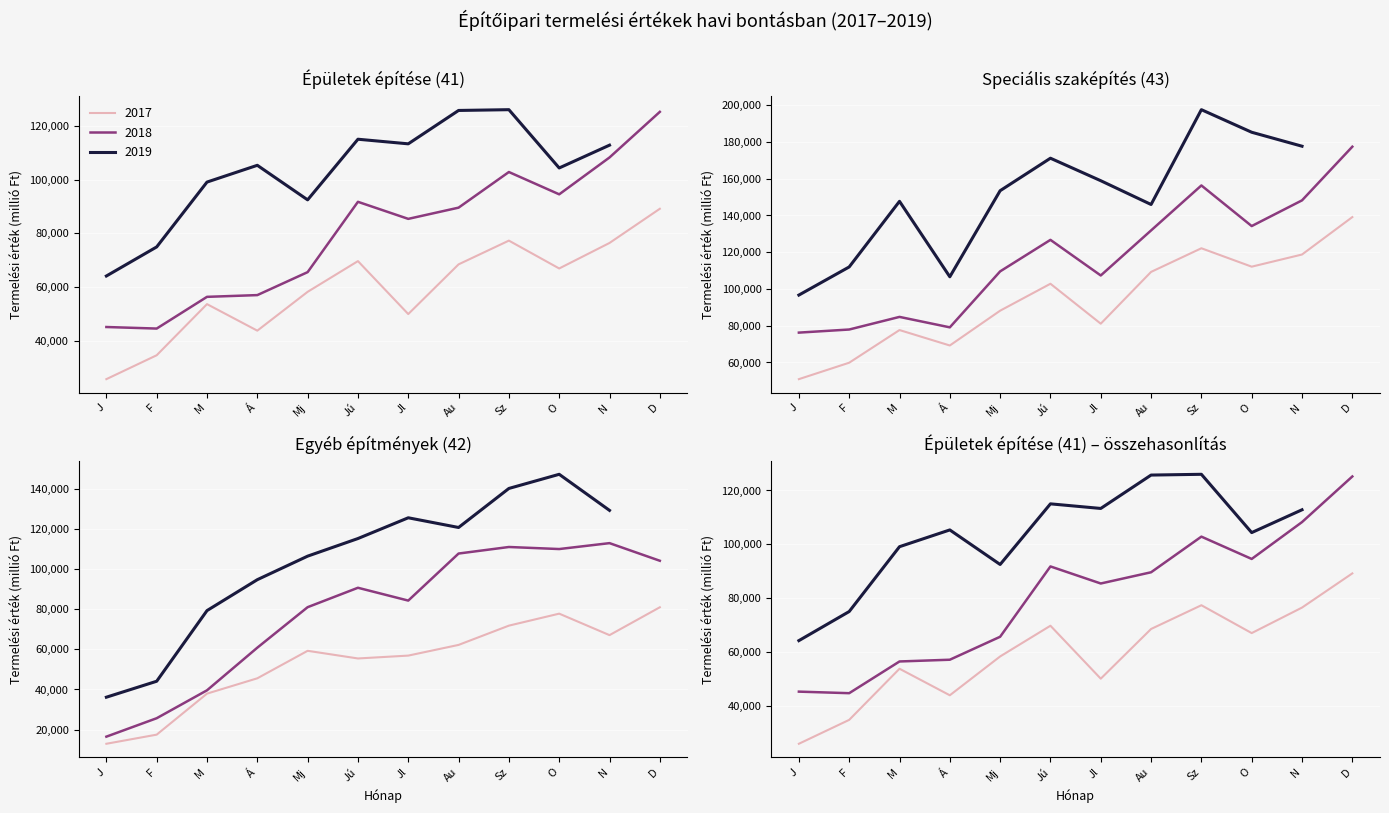

What is the minimum value shown in the chart?

12921